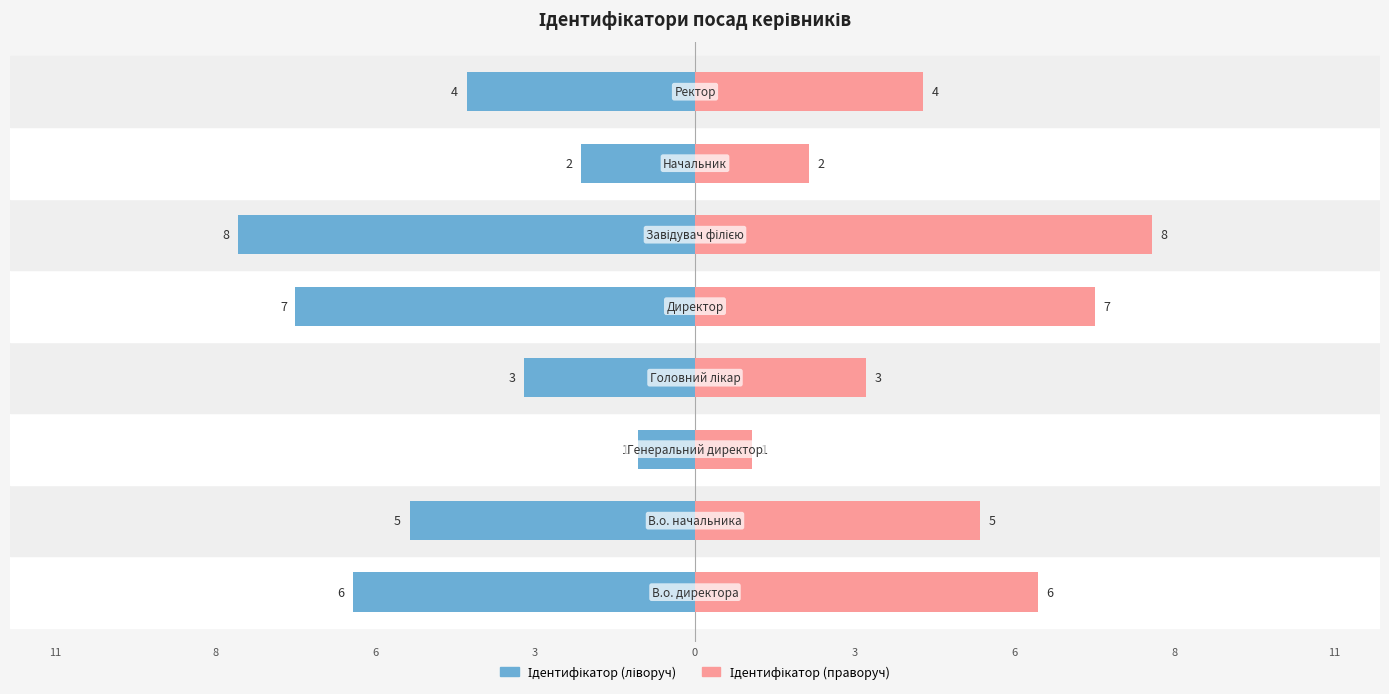

What is the average value of the Ідентифікатор series?

-4